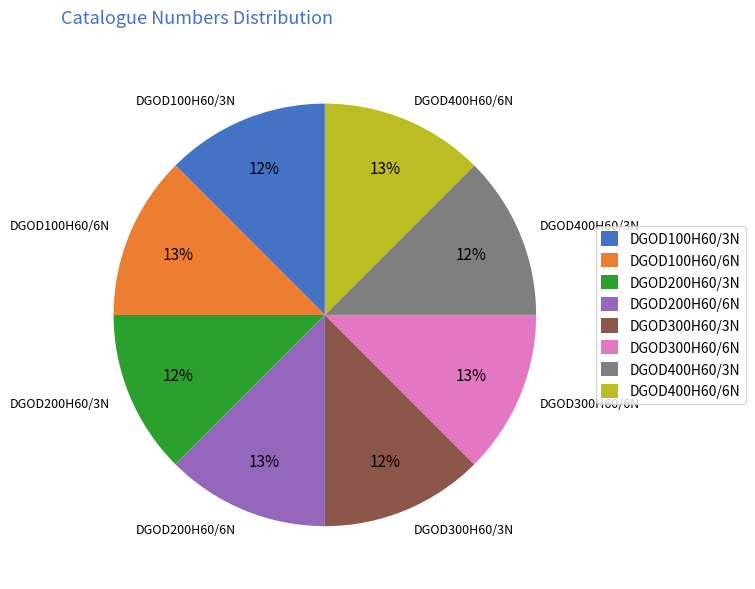

Does DGOD100H60/3N account for over 50% of the chart?

No